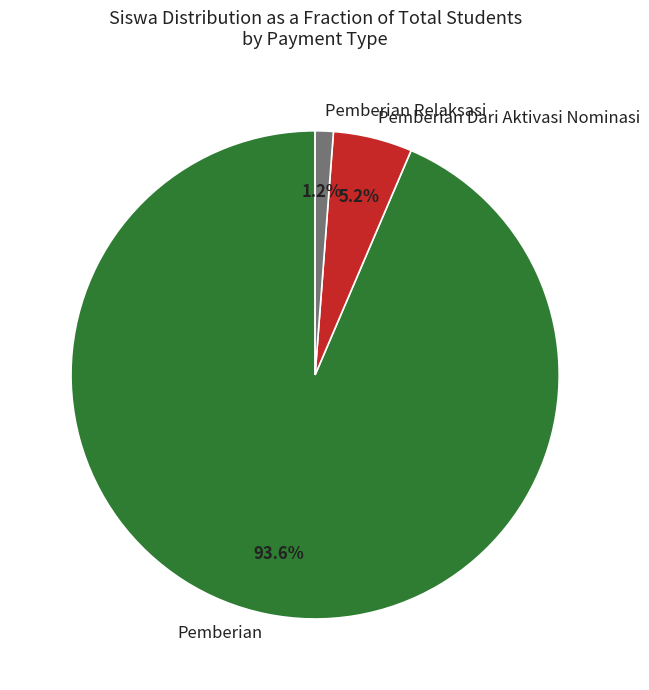

How much of the chart is everything except Pemberian Relaksasi?

98.8%